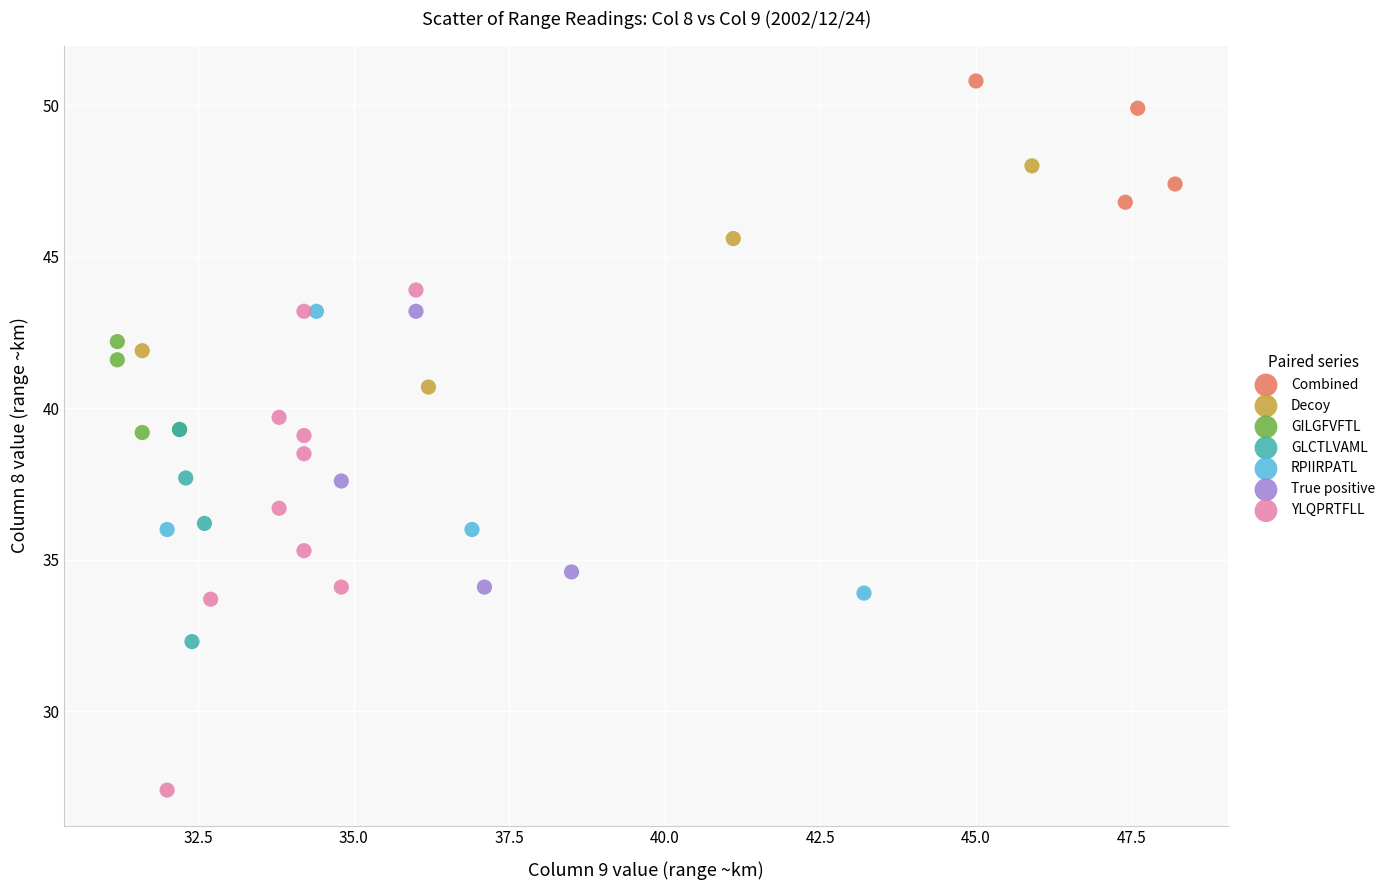

Which series contains the lowest Y value?

YLQPRTFLL